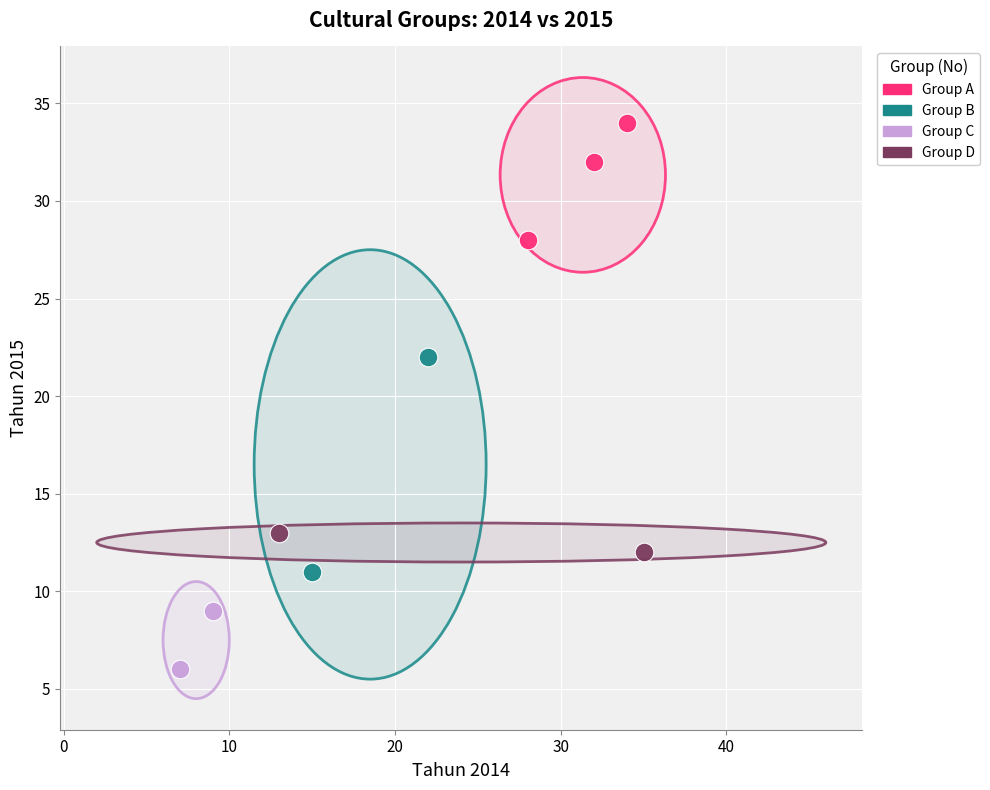

Which series has the widest spread of Y values?

Group B